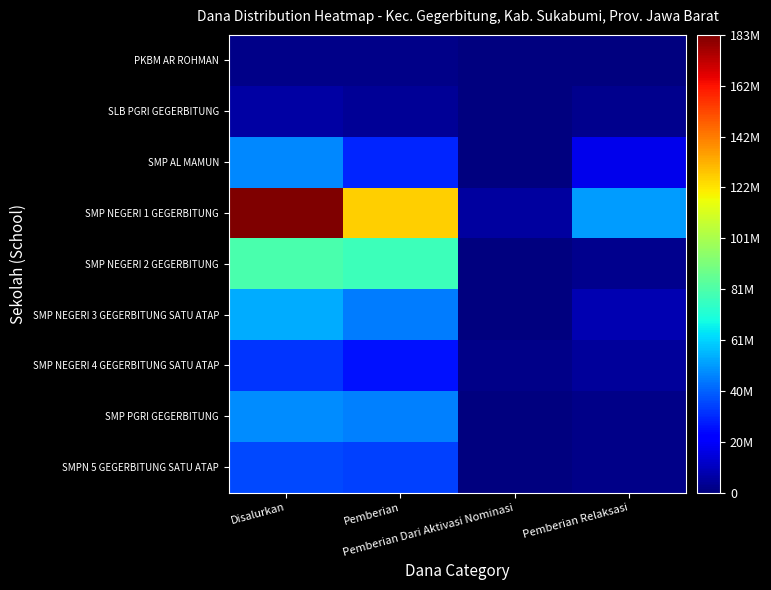

What is the spread (max minus min) of values at Pemberian?

124875000